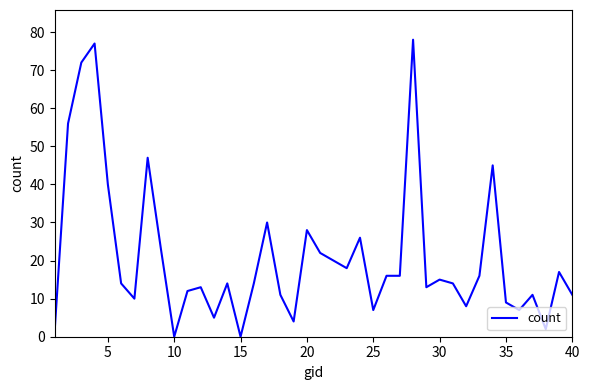

What is the difference between the maximum and minimum values?

78